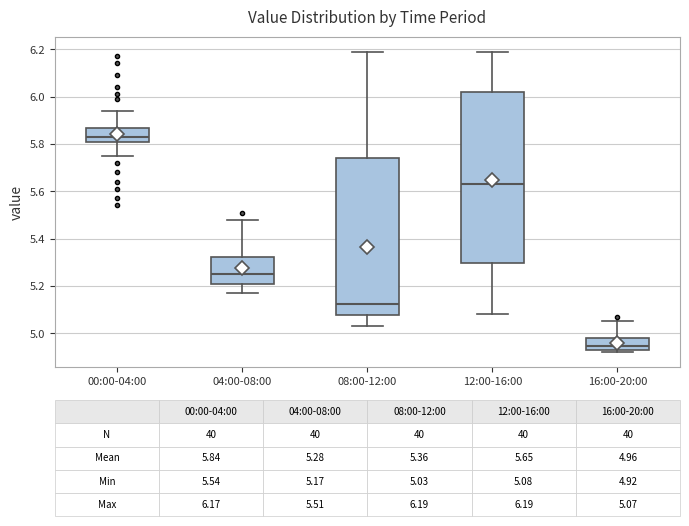

Comparing the boxes themselves (not the whiskers), which one is the tallest?

12:00-16:00